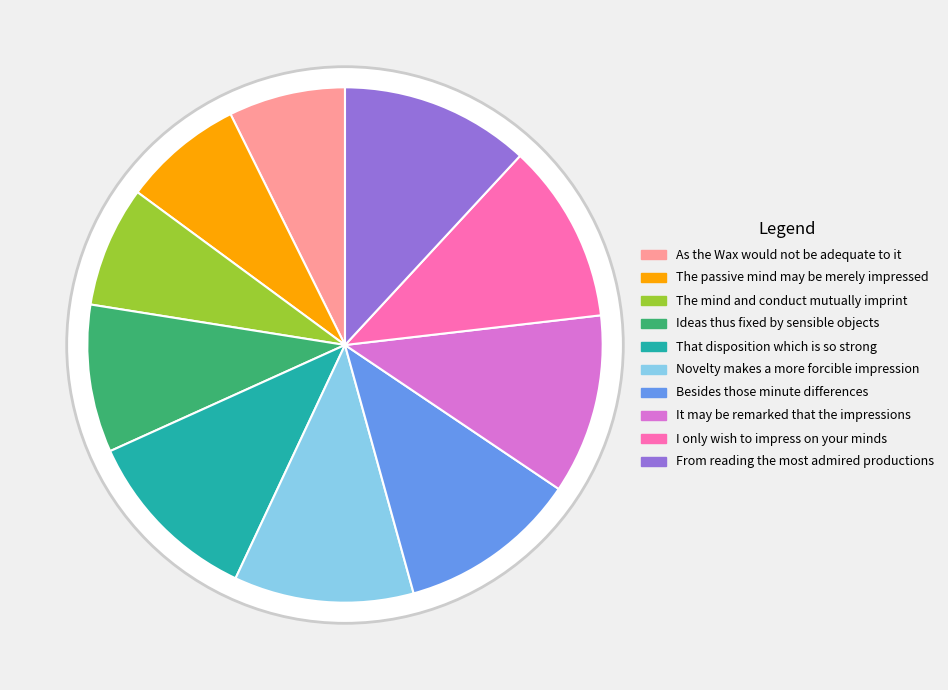

Approximately how many times larger is the value at The passive mind may be merely impressed compared to Novelty makes a more forcible impression?

0.7